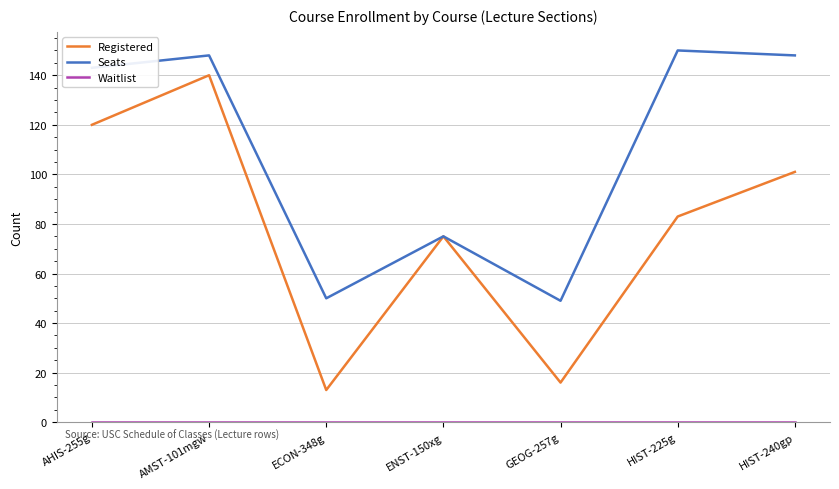

At how many categories does at least one series exceed 122?

4